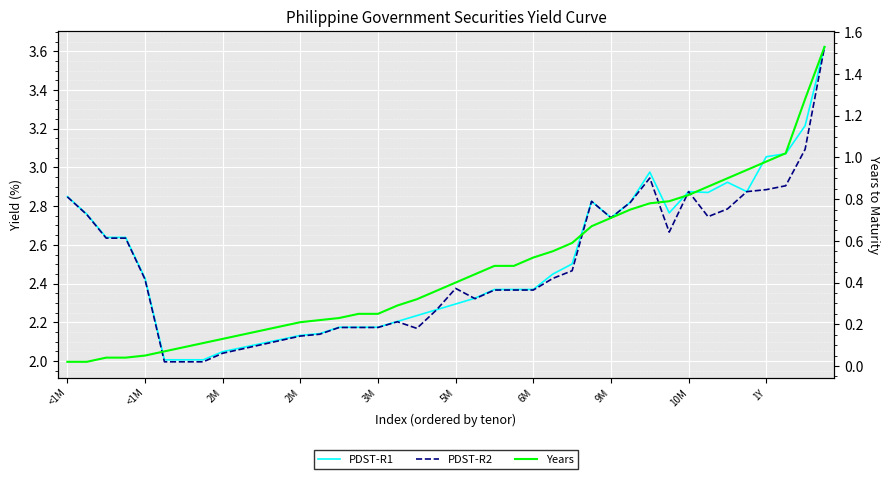

Where does the PDST-R2 series first go above 2?

<1M